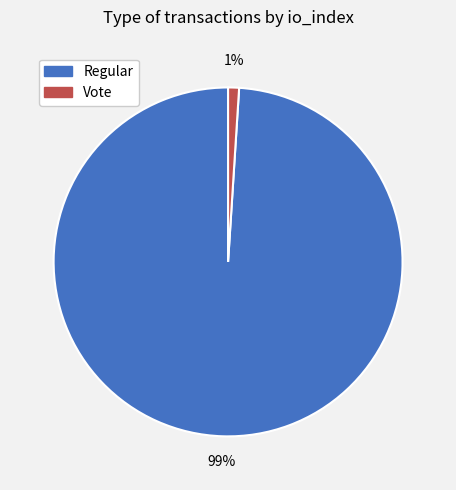

Combined, do Vote and Regular account for over 50%?

Yes